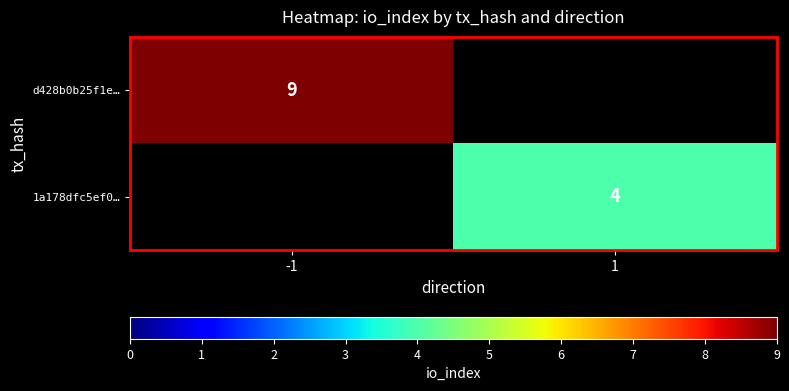

At how many categories does at least one series exceed 5?

1